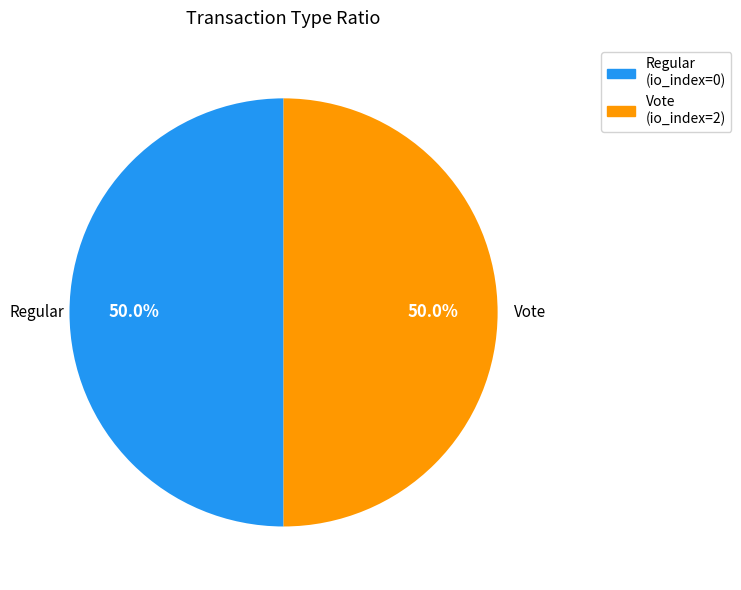

What percentage is the Vote slice, to the nearest percent?

50%